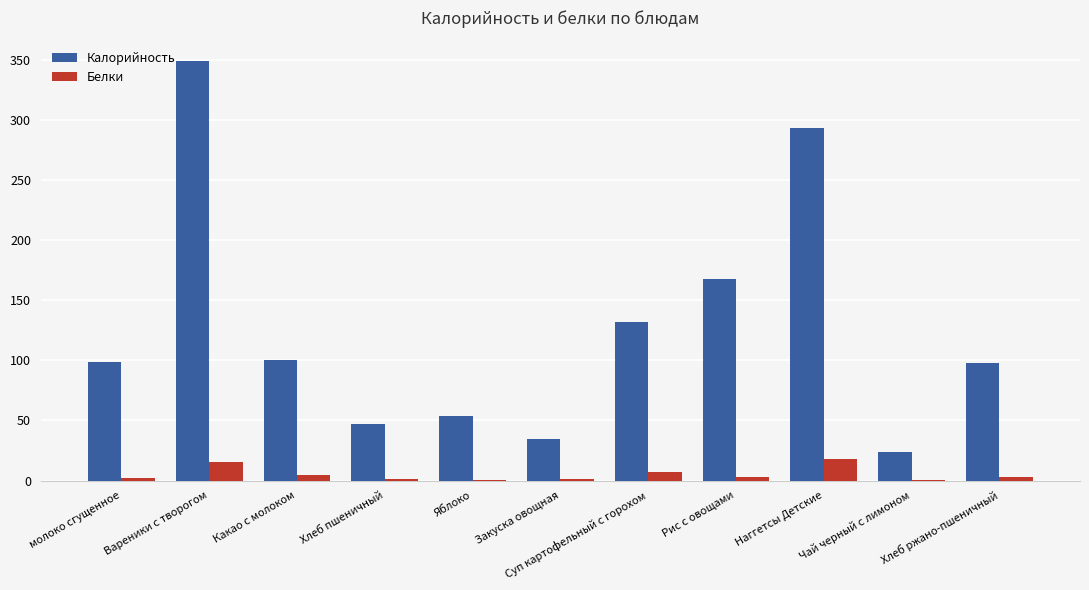

At which label is Калорийность closest to 186?

Рис с овощами